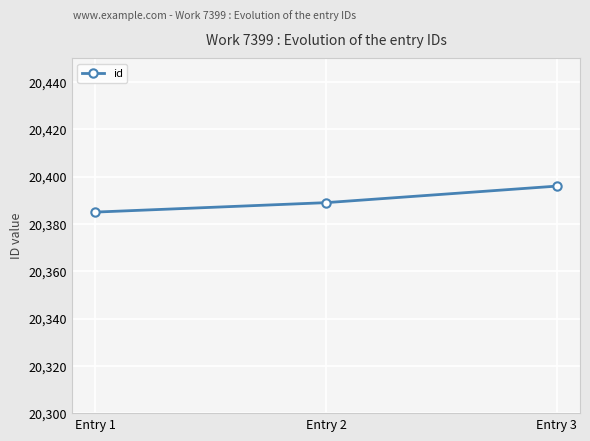

Reading left to right, extract all data points from this chart.

Entry 1=20385	Entry 2=20389	Entry 3=20396